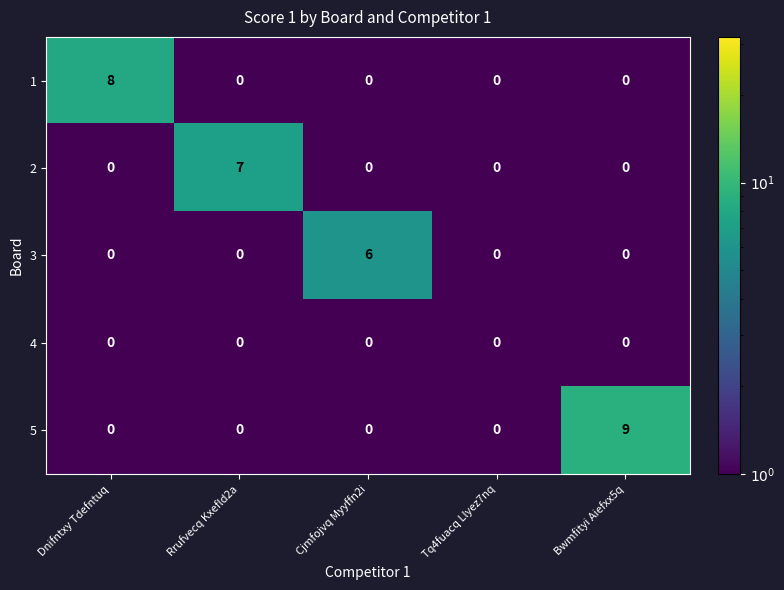

What is the spread (max minus min) of values at Bwmfityi Aiefxx5q?

9